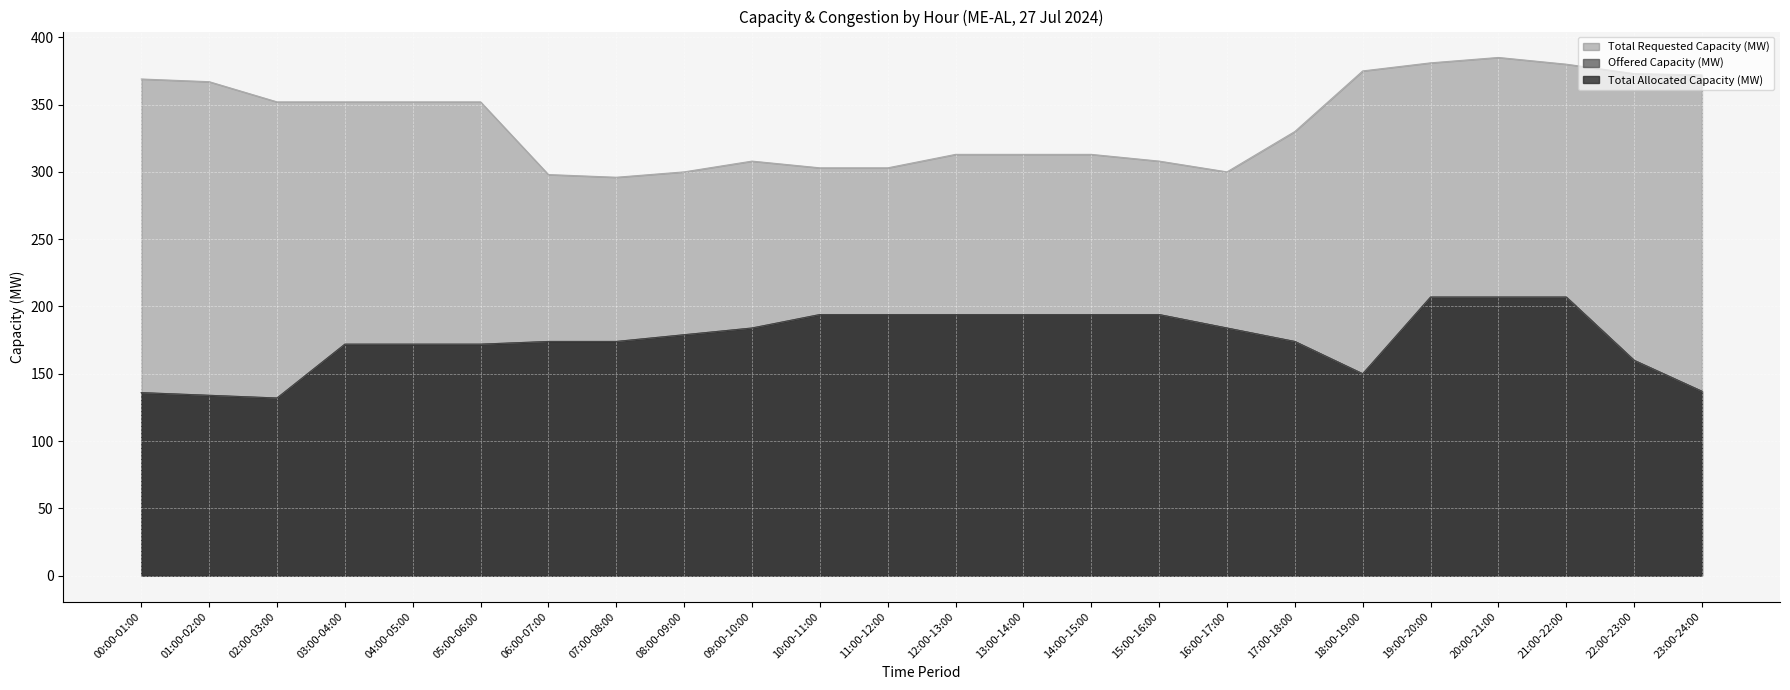

How many values in the Total Requested Capacity (MW) series are below 352?

12